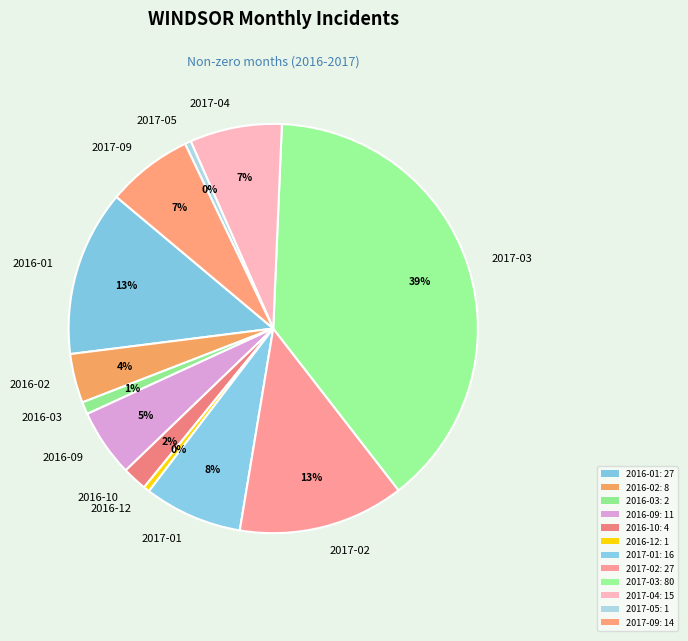

What is the ratio of the value at 2017-01 to the value at 2017-02?

0.6